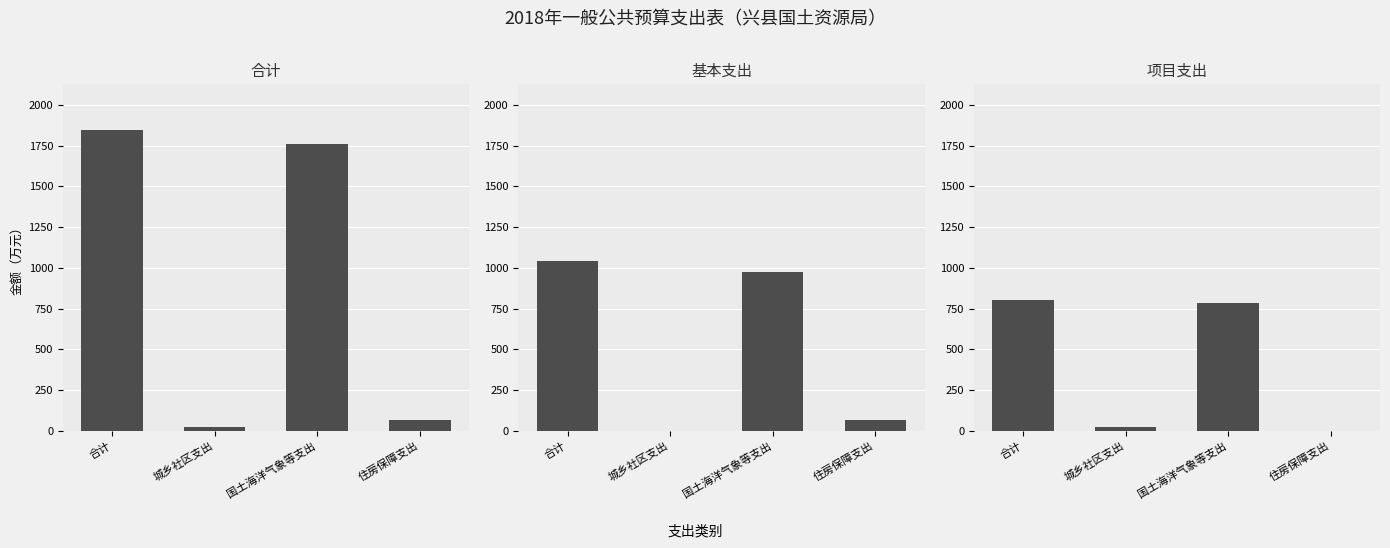

What is the greatest value displayed?

1848.2